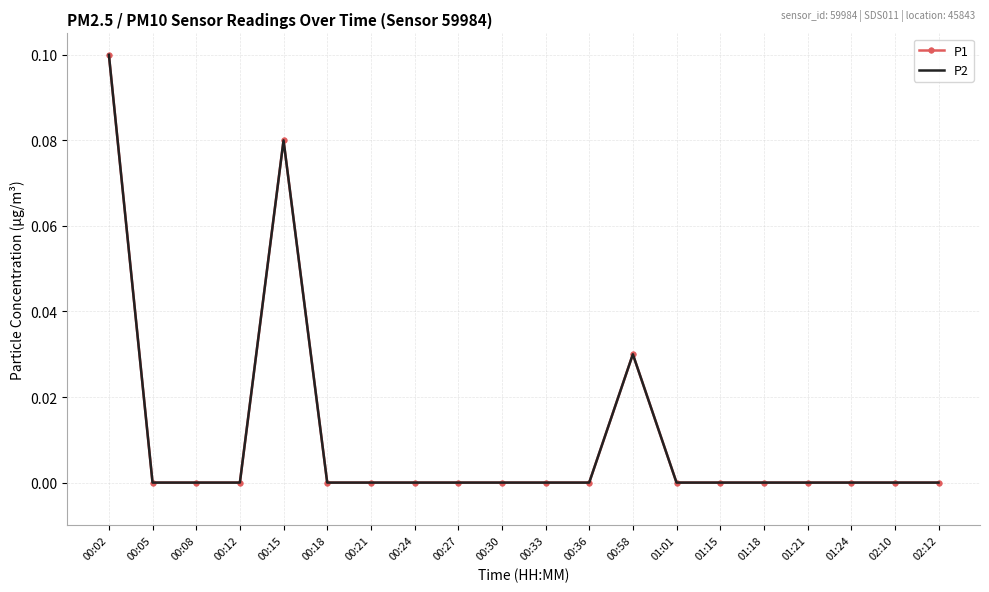

What is the sum of all P1 values?

0.2